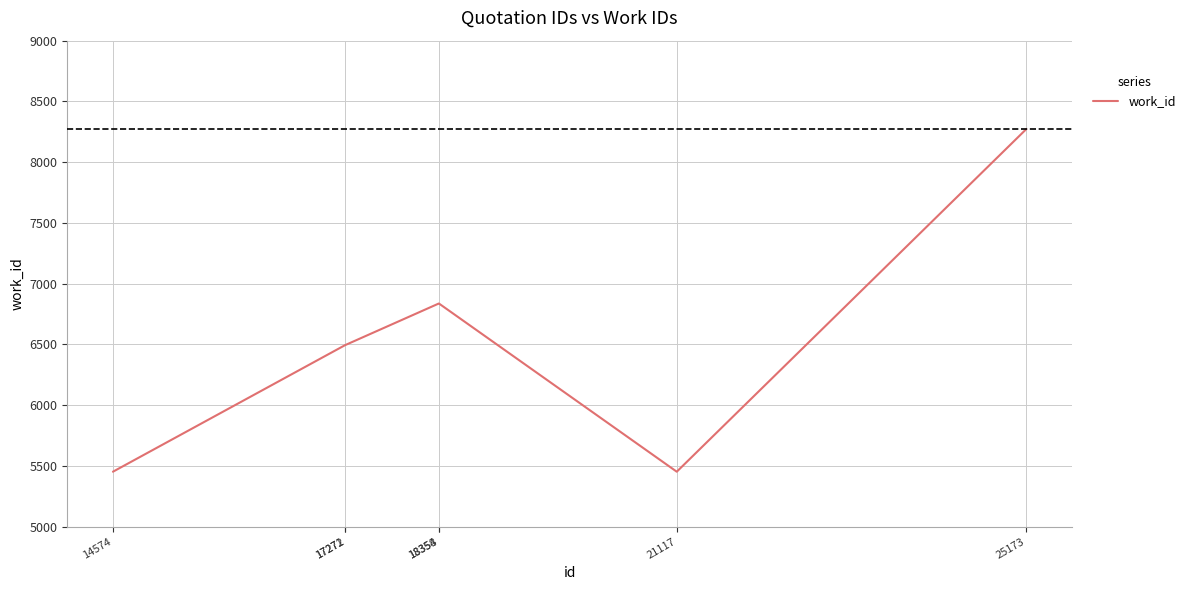

What is the difference between the maximum and minimum values?

2820